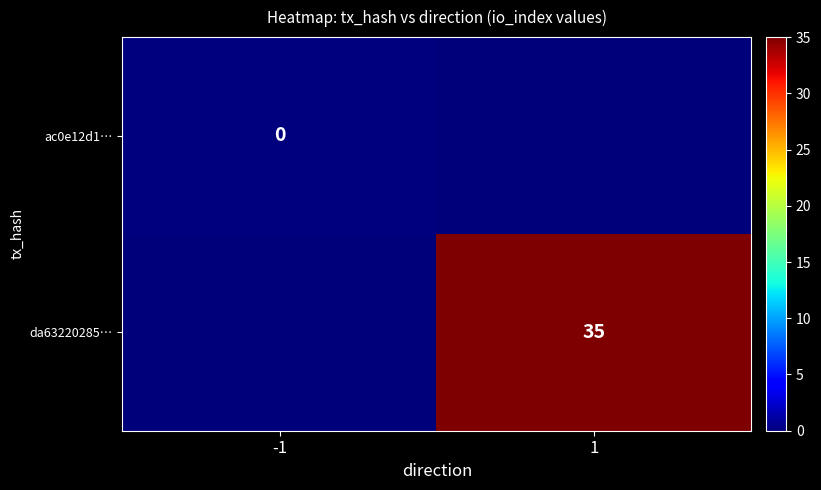

Is the value of ac0e12d1… at -1 greater than the value of da63220285… at 1?

No